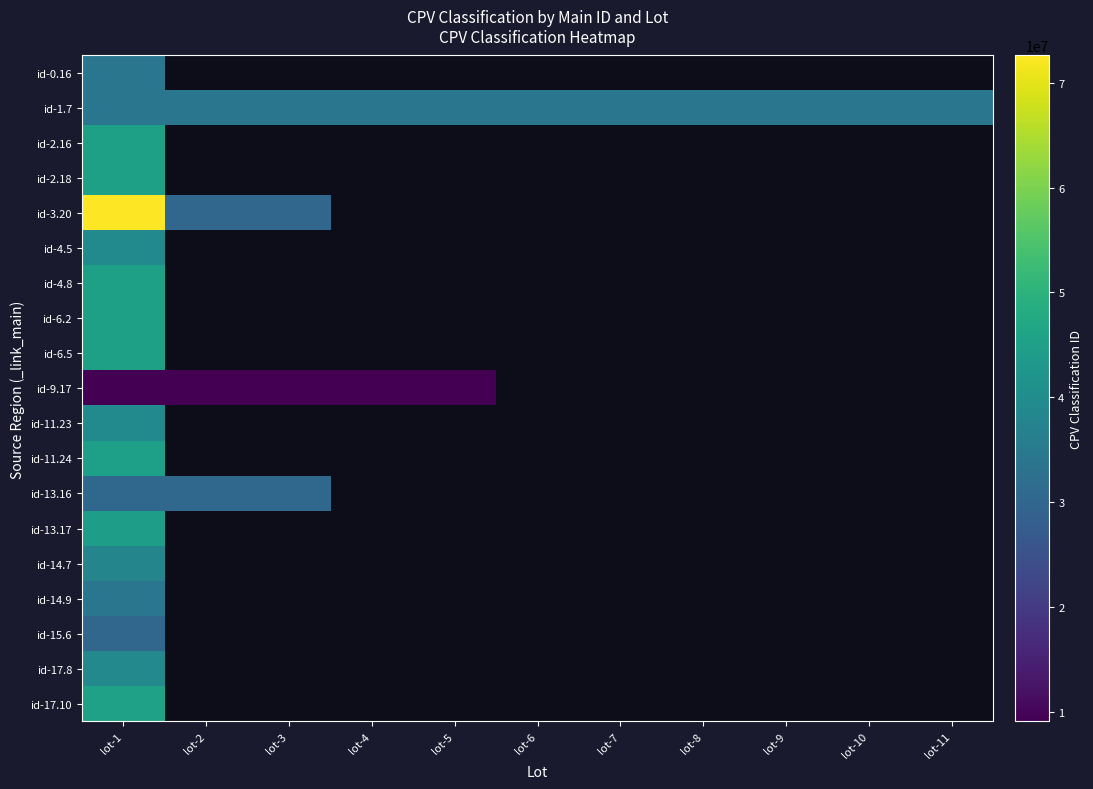

At which label does id-9.17 reach its peak?

lot-5